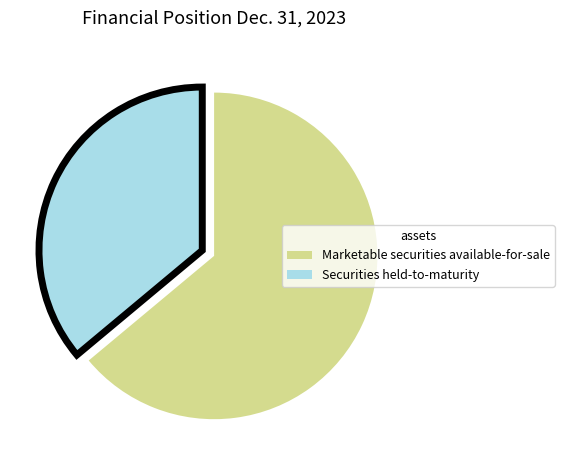

Rank the categories by value from highest to lowest.

Marketable securities available-for-sale, Securities held-to-maturity